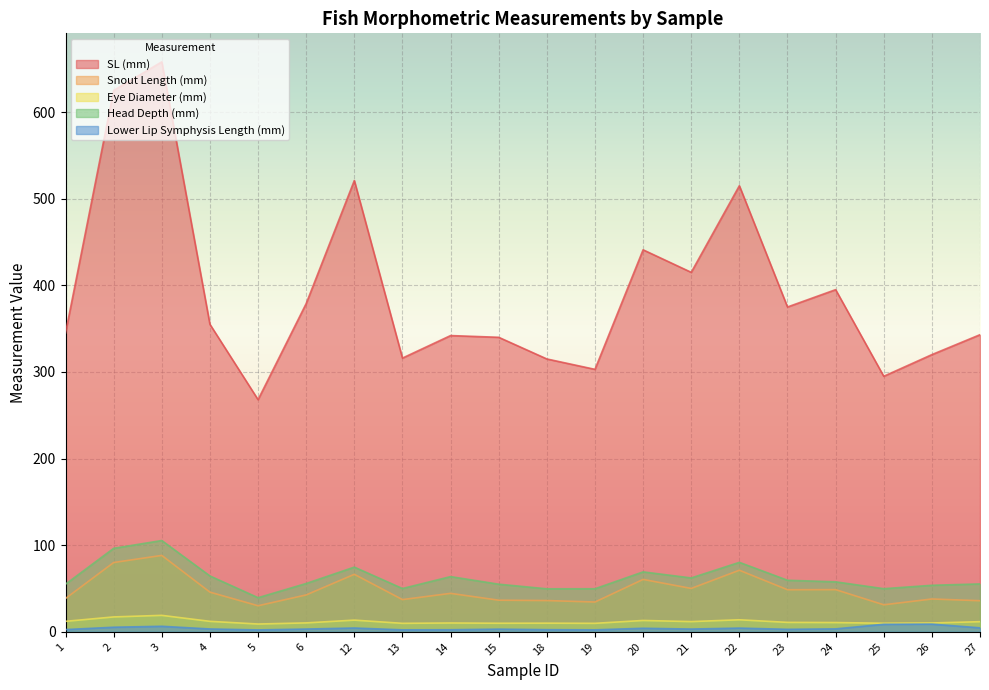

At how many categories does at least one series exceed 219?

20